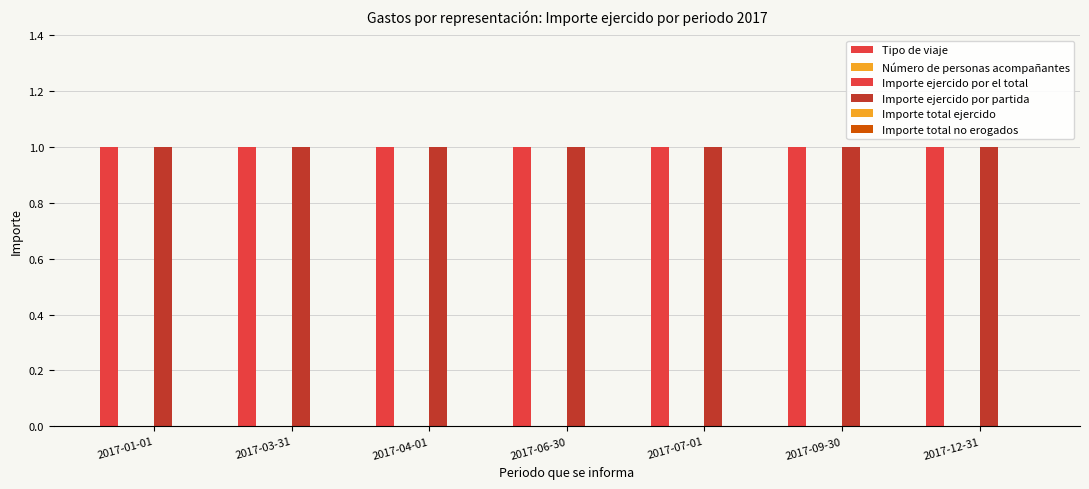

Between 2017-04-01 and 2017-01-01, which is larger?

2017-04-01